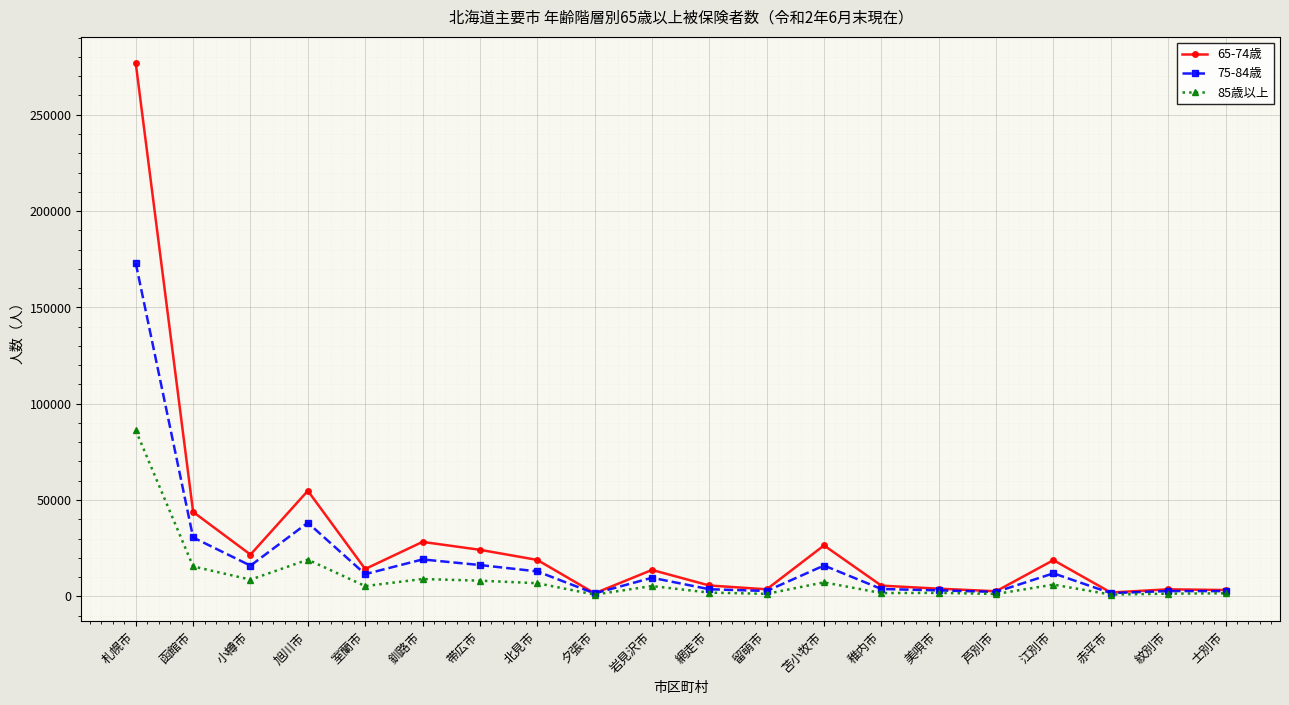

What is the highest value of the 75-84歳 series?

172920